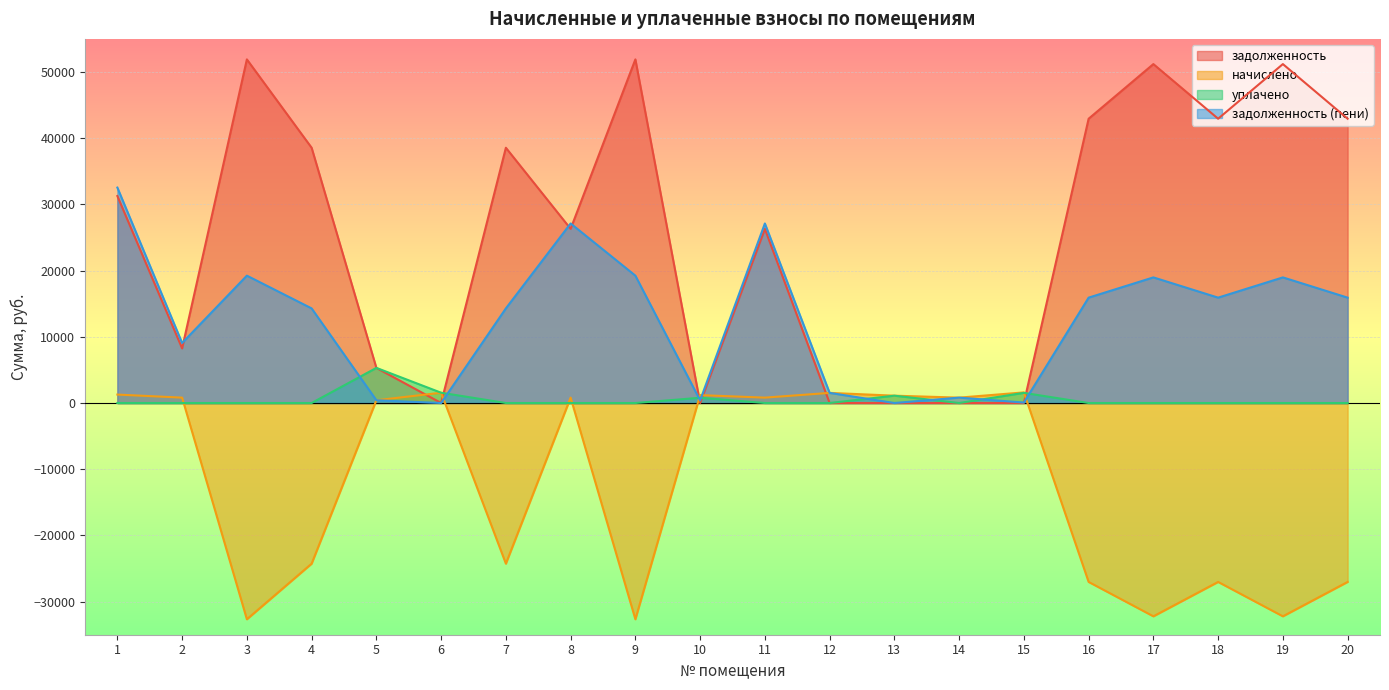

What are all the series names shown in the legend?

задолженность, начислено, уплачено, задолженность (пени)